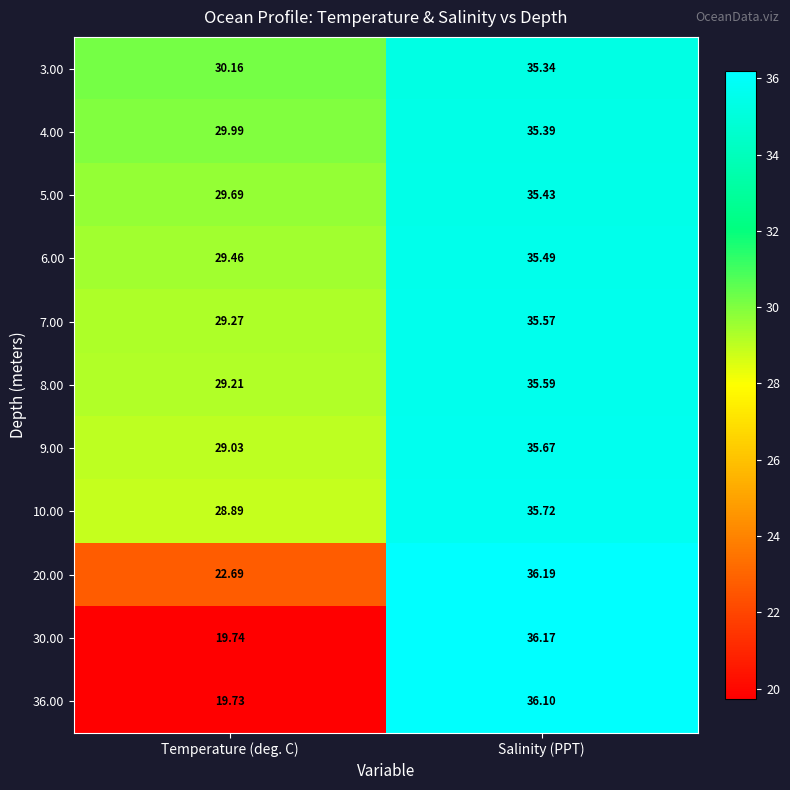

Where is 7.00 nearest to the value 32?

Temperature (deg. C)